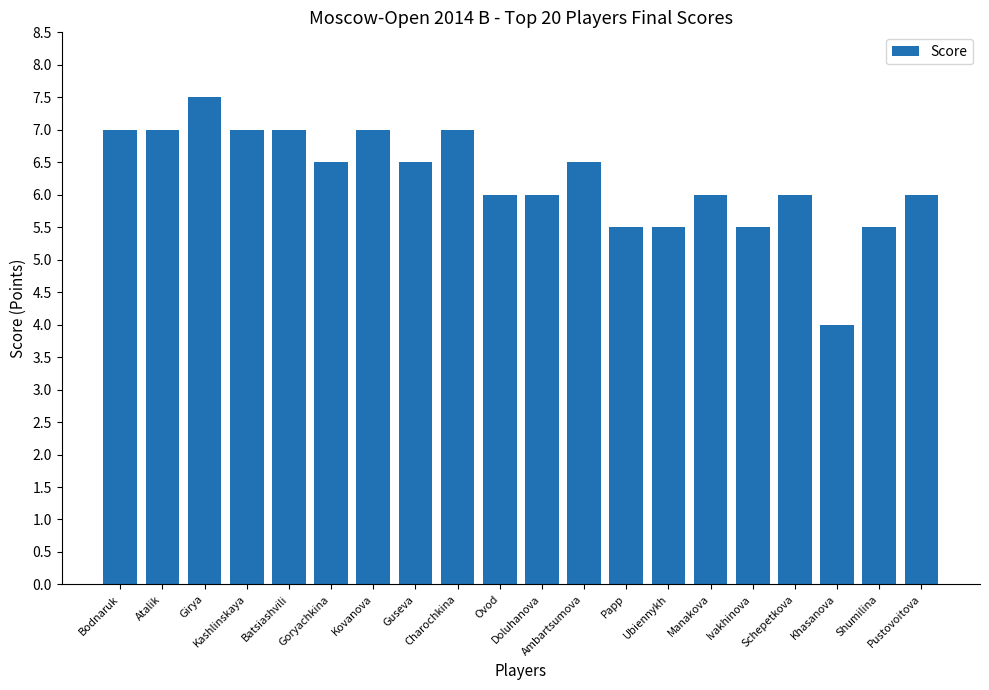

What is the difference between the second highest and second lowest values?

1.5